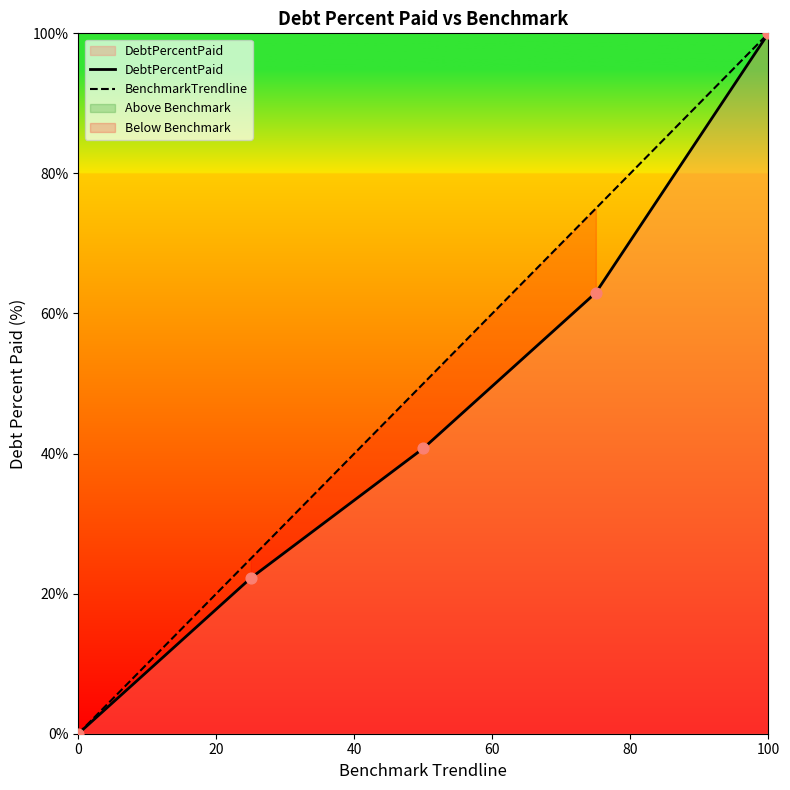

Which series has the largest Y range (max minus min)?

DebtPercentPaid